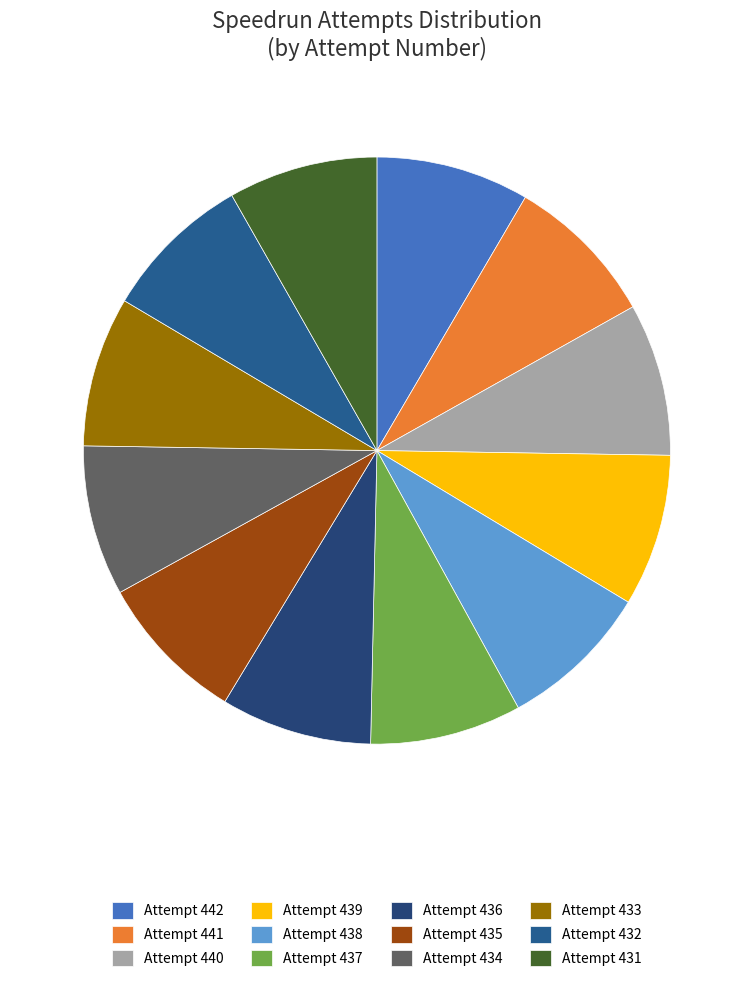

Which has a higher value, Attempt 434 or Attempt 442?

Attempt 442